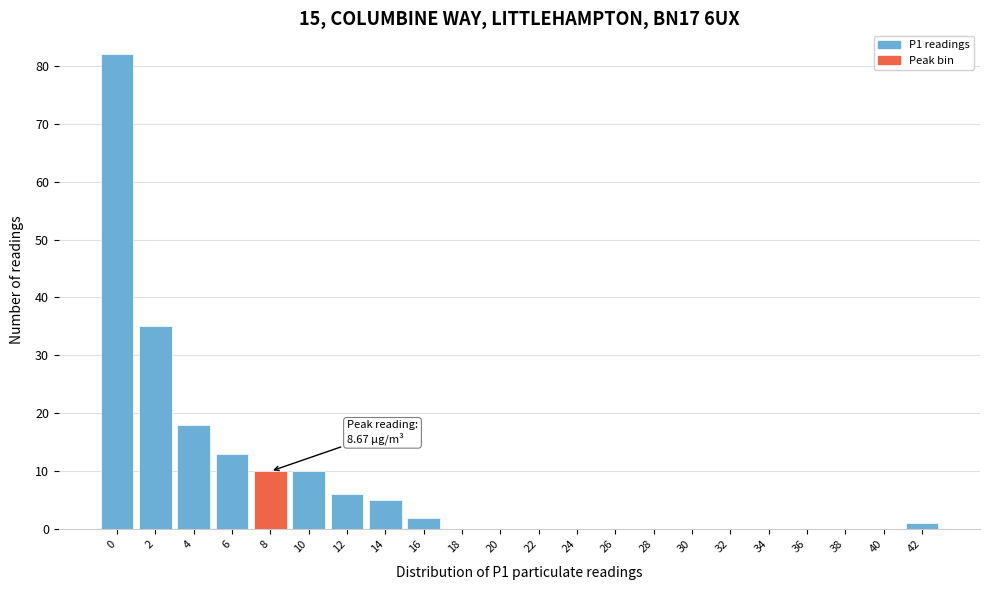

Reading right to left, what are all the values shown in this chart?

42=1	40=0	38=0	36=0	34=0	32=0	30=0	28=0	26=0	24=0	22=0	20=0	18=0	16=2	14=5	12=6	10=10	8=10	6=13	4=18	2=35	0=82